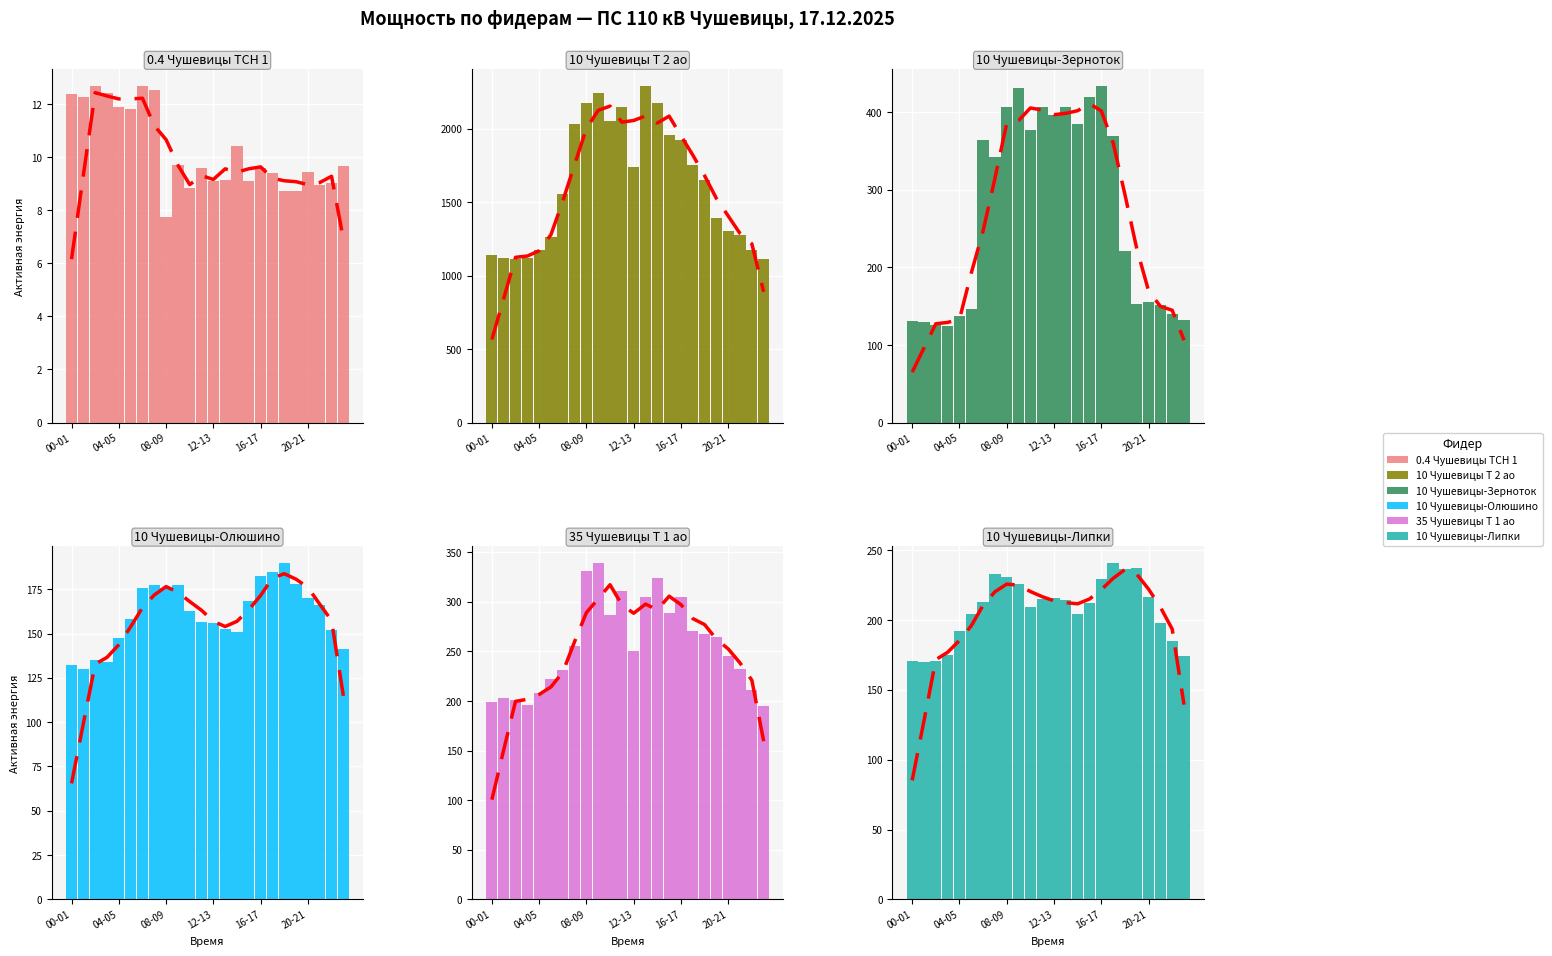

Is the value of 10 Чушевицы-Липки at 9 greater than the value of 10 Чушевицы-Олюшино at 08-09?

Yes